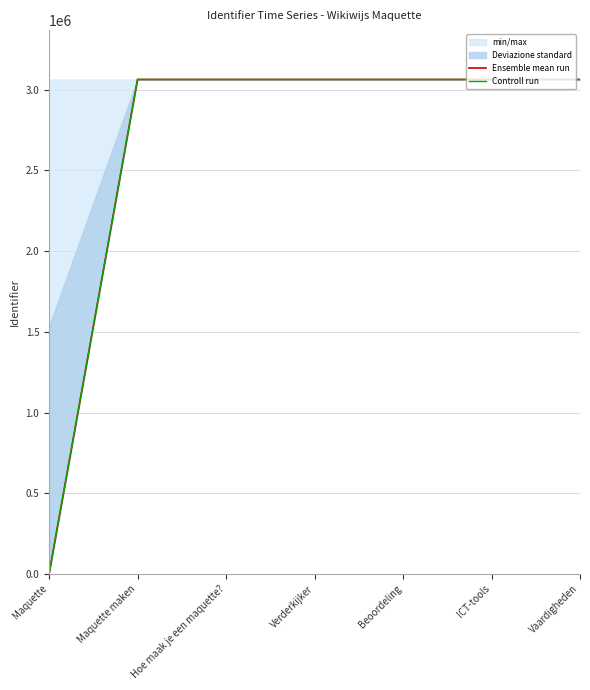

What is the difference between the maximum and minimum values in the Ensemble mean run series?

3063437